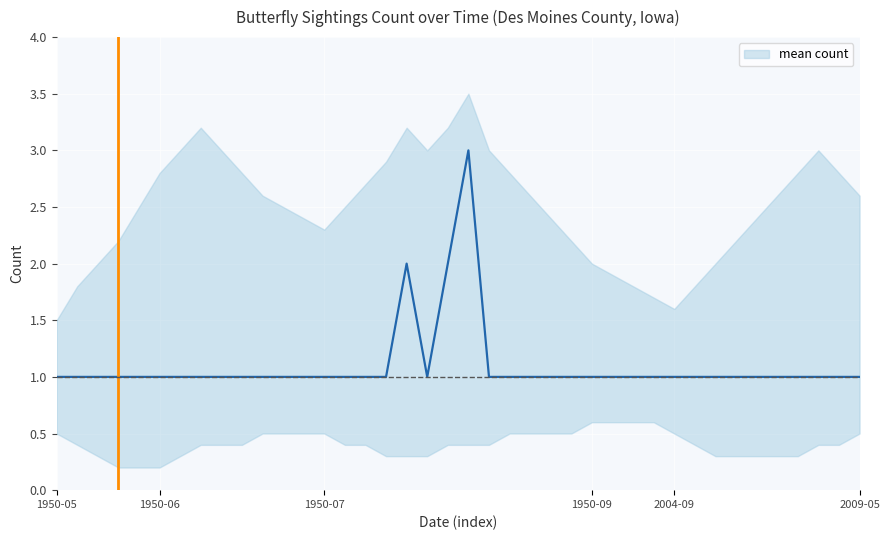

What is the highest value of the mean count series?

3